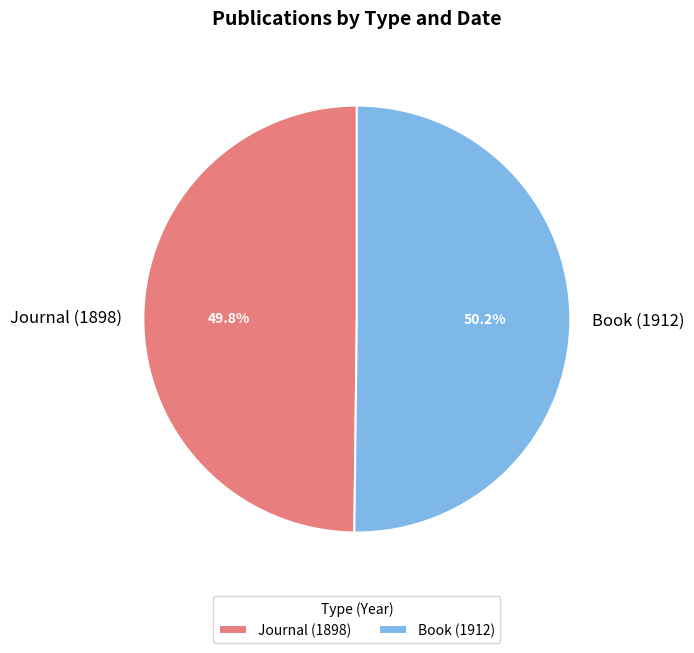

Combined, do Book (1912) and Journal (1898) account for over 50%?

Yes